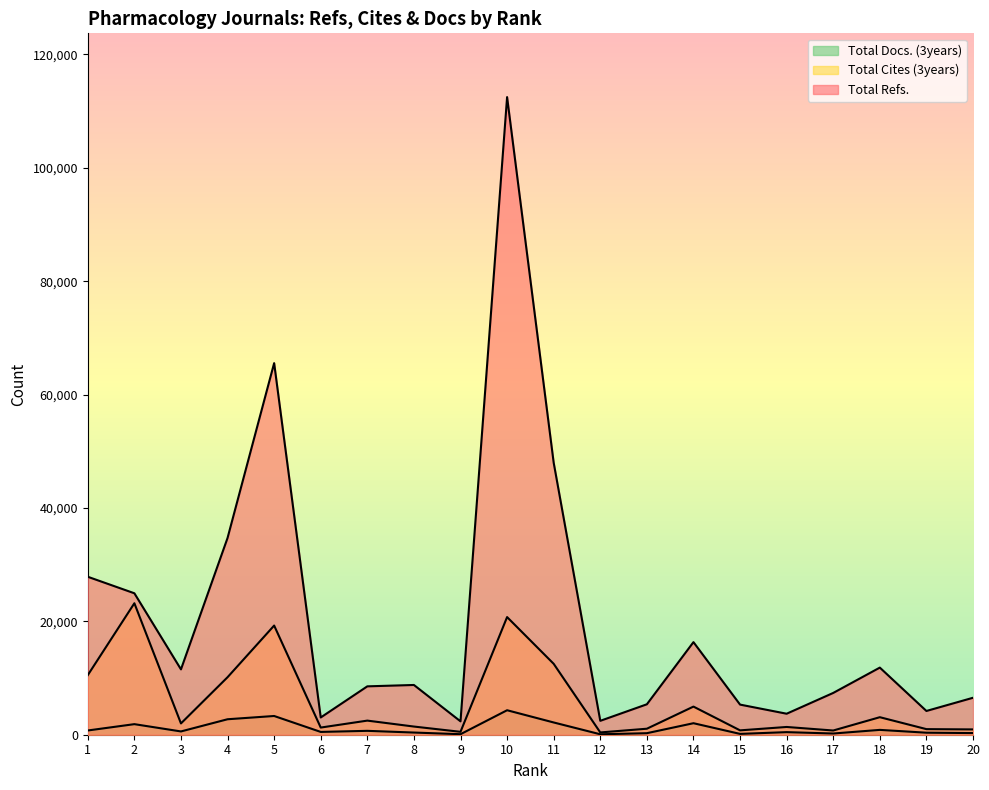

List the series in order of their overall mean, lowest first.

Total Docs. (3years), Total Cites (3years), Total Refs.